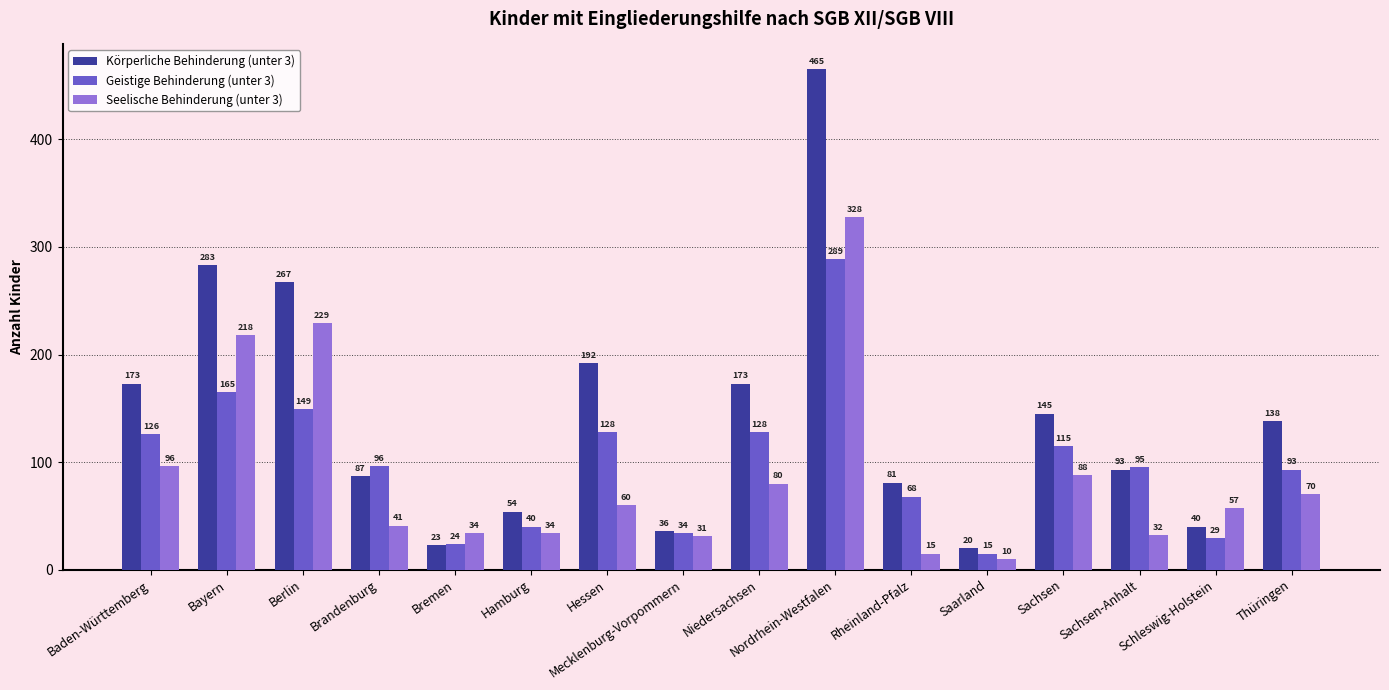

Reading left to right, extract all data points from this chart.

Körperliche Behinderung (unter 3): 173	283	267	87	23	54	192	36	173	465	81	20	145	93	40	138
Geistige Behinderung (unter 3): 126	165	149	96	24	40	128	34	128	289	68	15	115	95	29	93
Seelische Behinderung (unter 3): 96	218	229	41	34	34	60	31	80	328	15	10	88	32	57	70